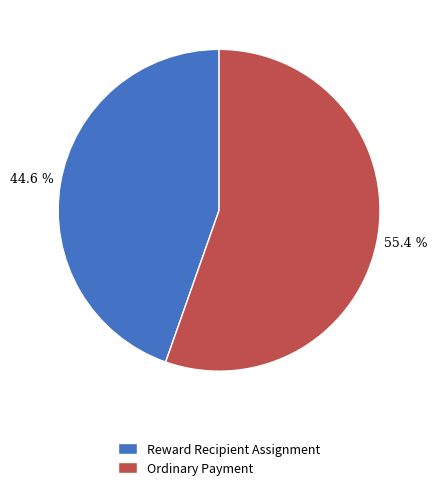

To the nearest percent, what is the difference between the largest and smallest slice percentages?

11%